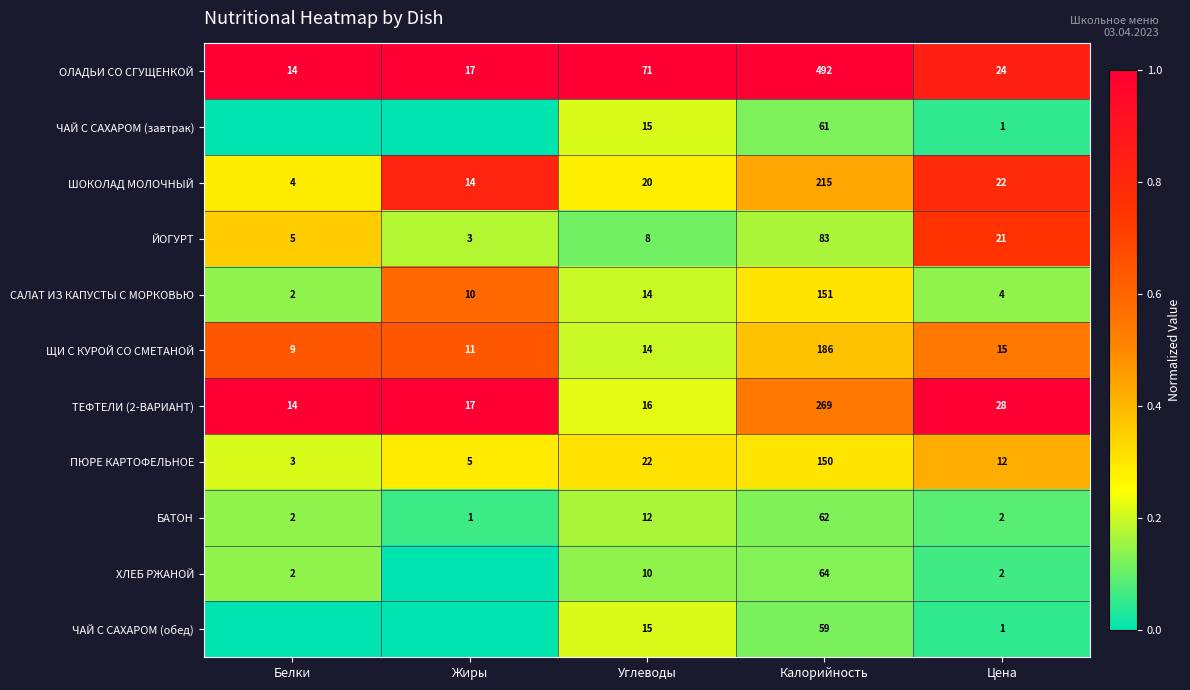

The value of ОЛАДЬИ СО СГУЩЕНКОЙ at Калорийность is 800. True or false?

False